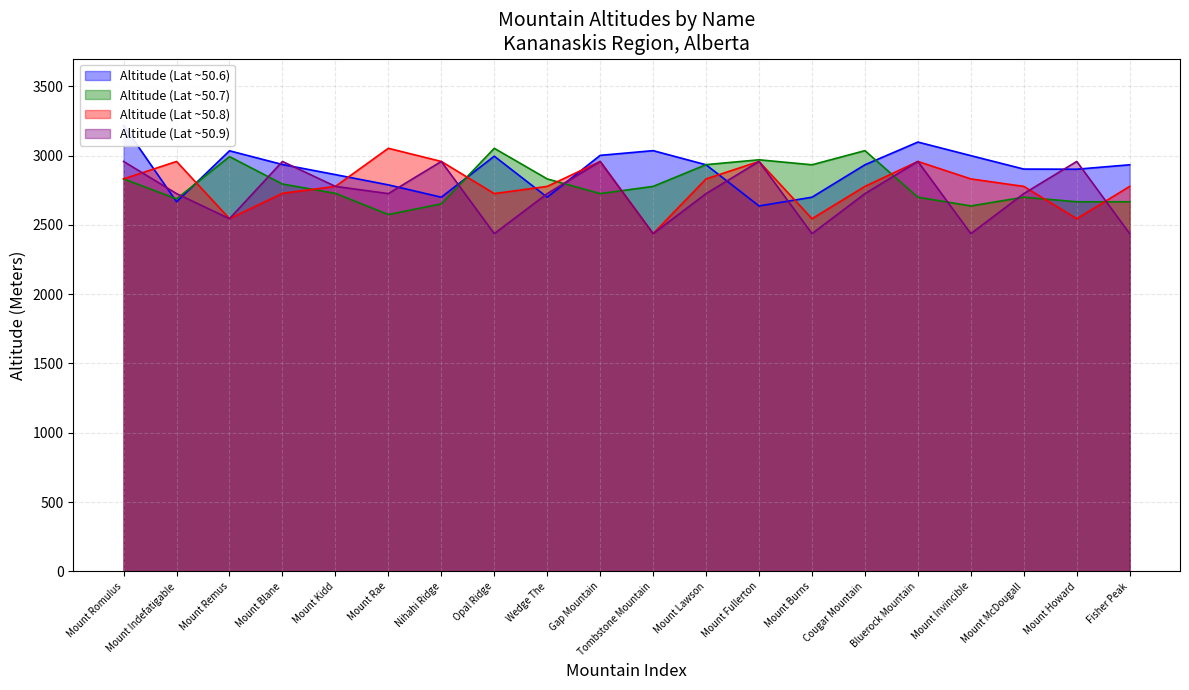

What is the value of the Altitude (Lat ~50.6) point at the 7th from the left?

2700